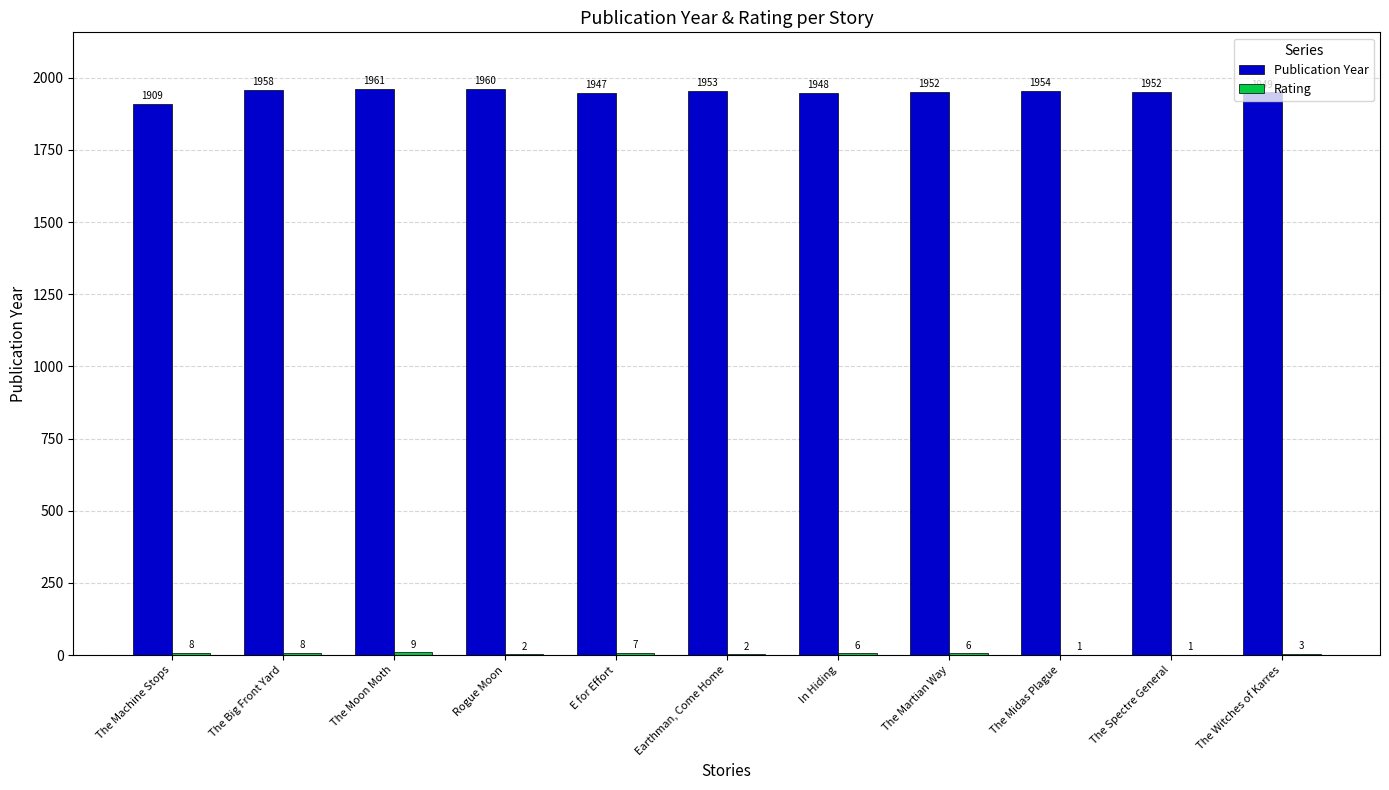

What is the maximum value shown in the chart?

1961